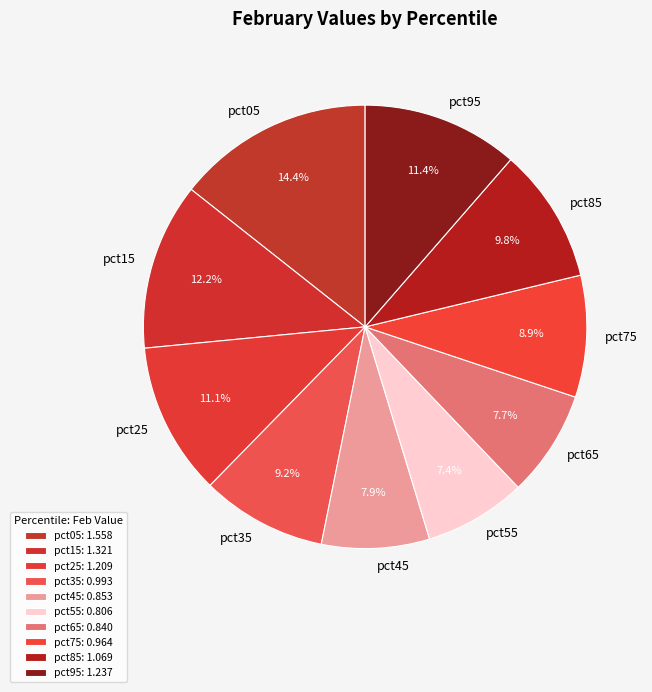

Is it true that pct25 is 11% of the pie?

True